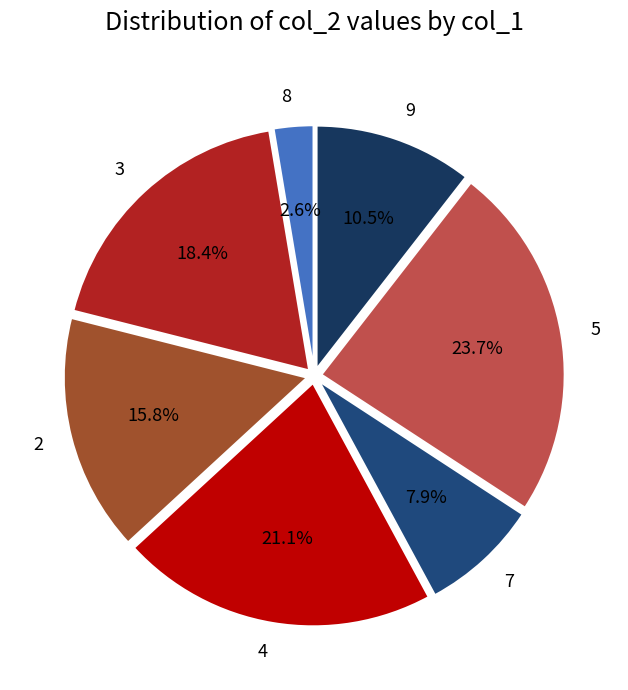

Does 9 represent more than half of the total?

No